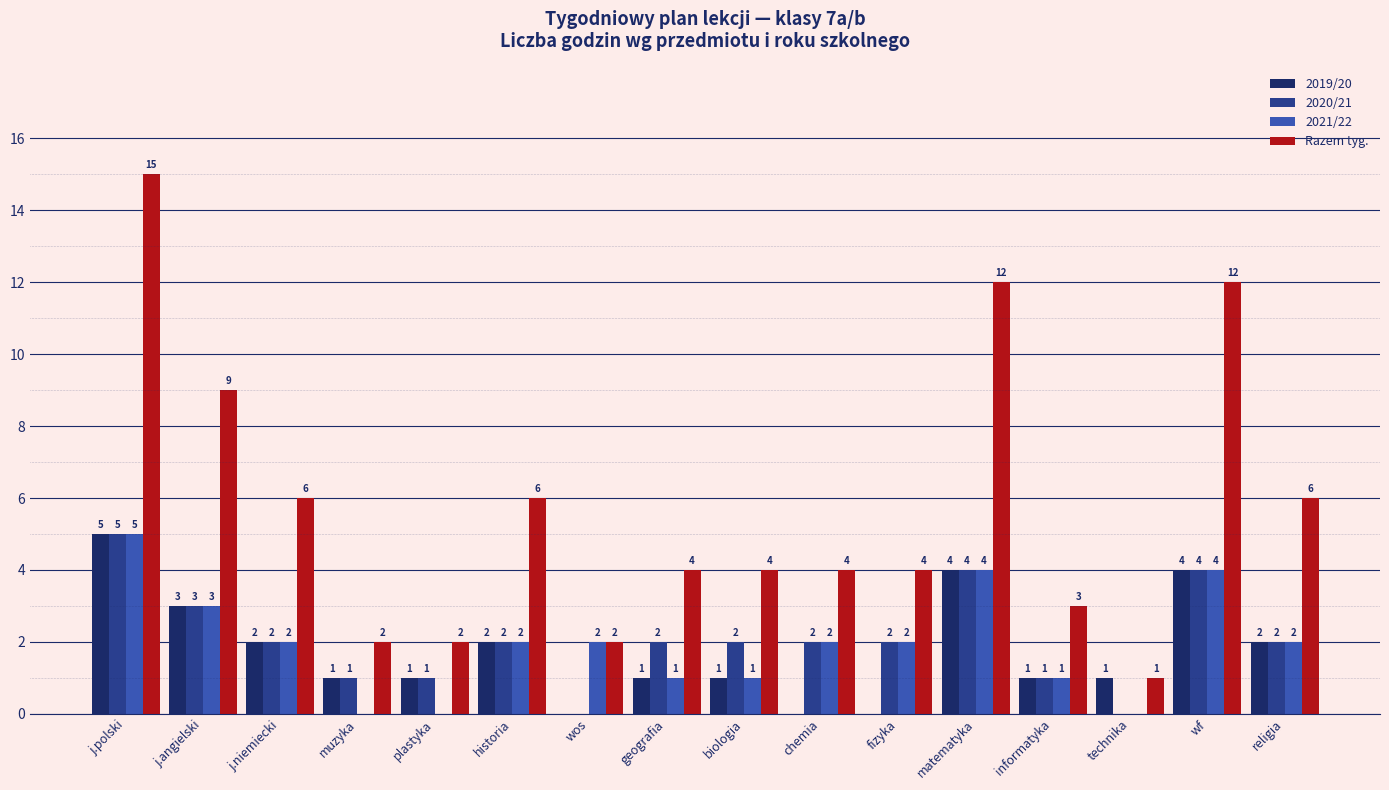

Between wos and religia, which series saw the biggest shift?

Razem tyg.